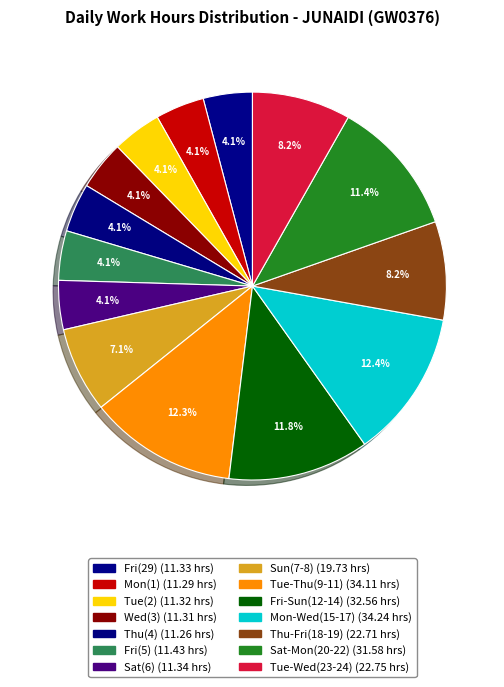

How many slices are in this pie chart?

14